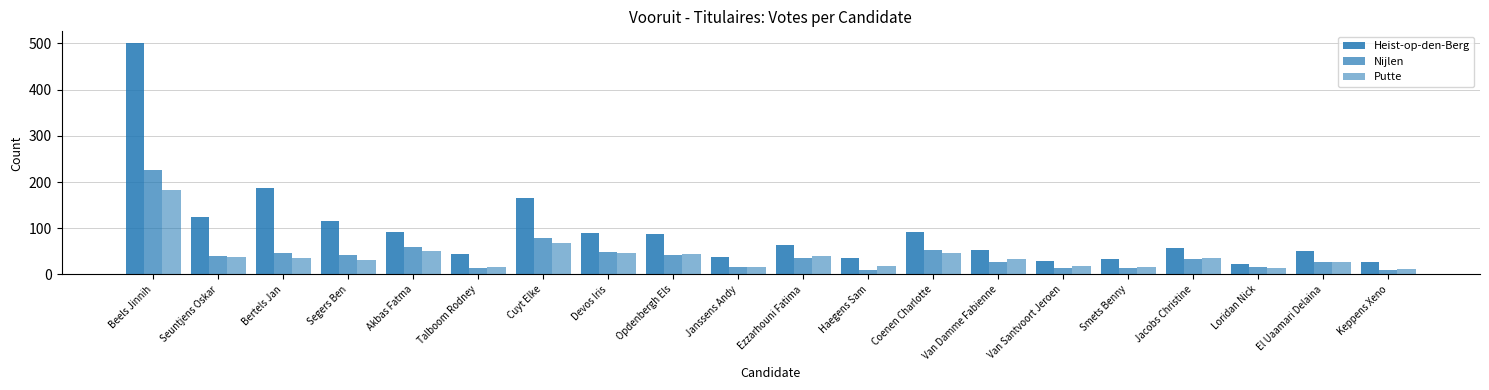

Count the number of data series in this chart.

3